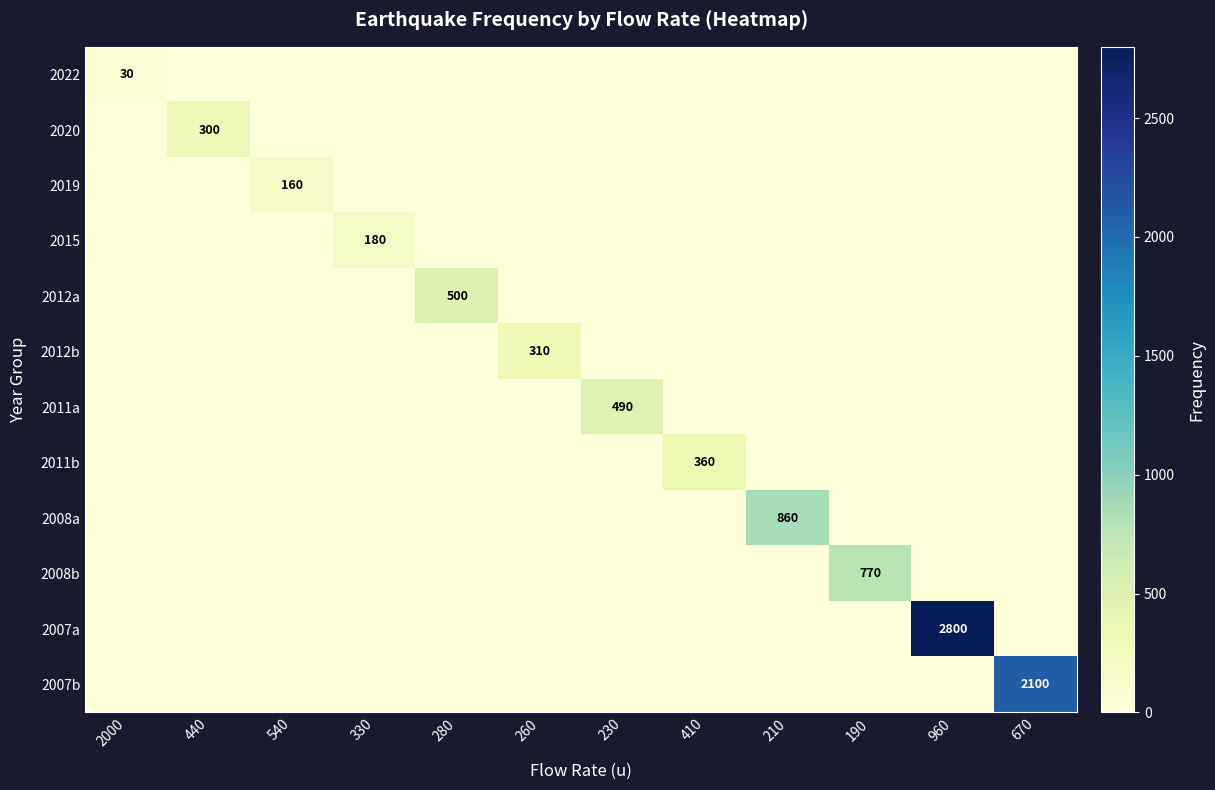

Is the value of 2022 at 190 greater than the value of 2012b at 280?

No